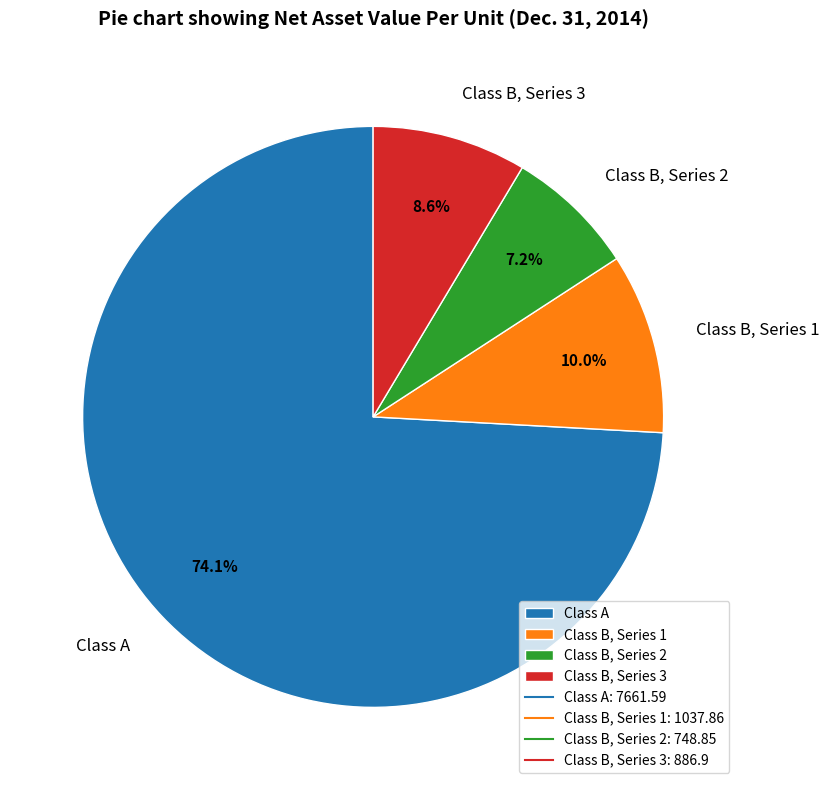

How many segments does this pie chart have?

4